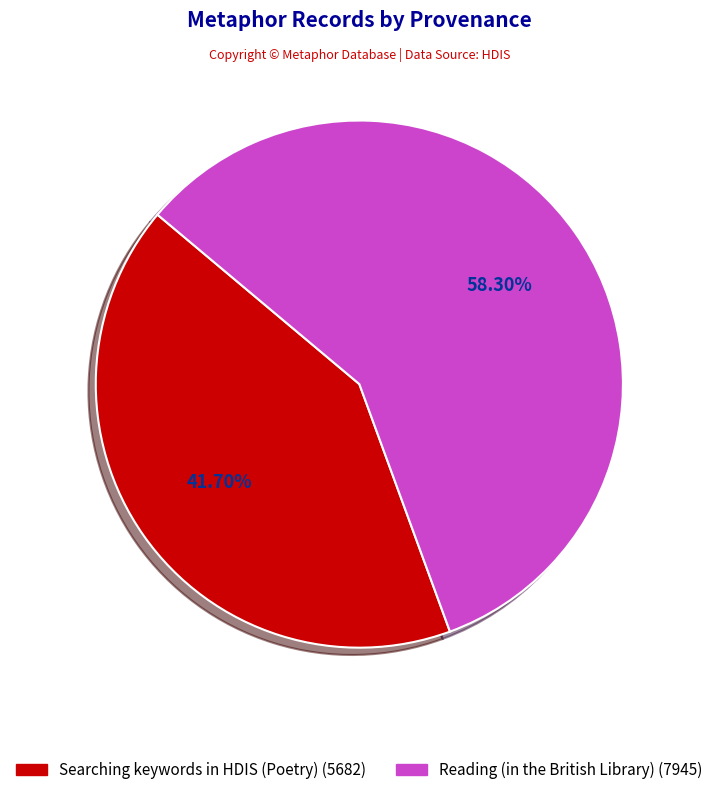

Which slice represents more than half of the pie?

Reading (in the British Library)